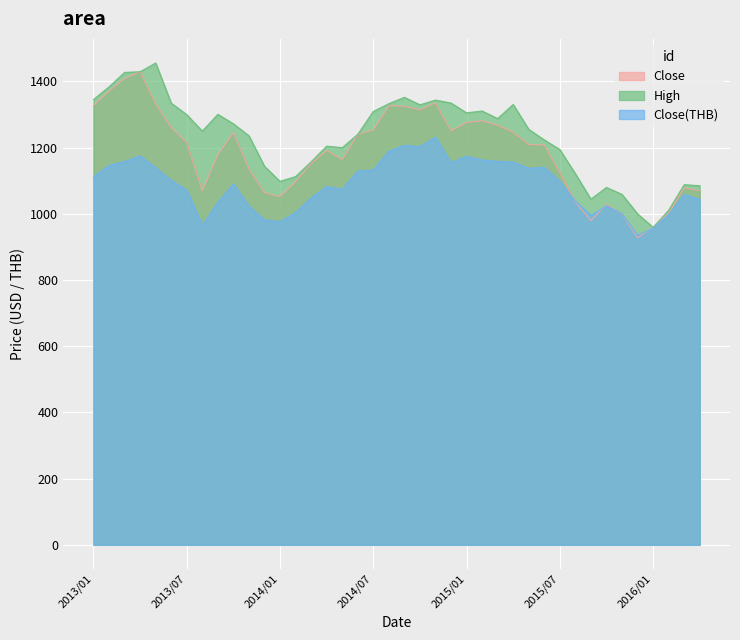

What is the label of the 3rd point from the right?

2016/02